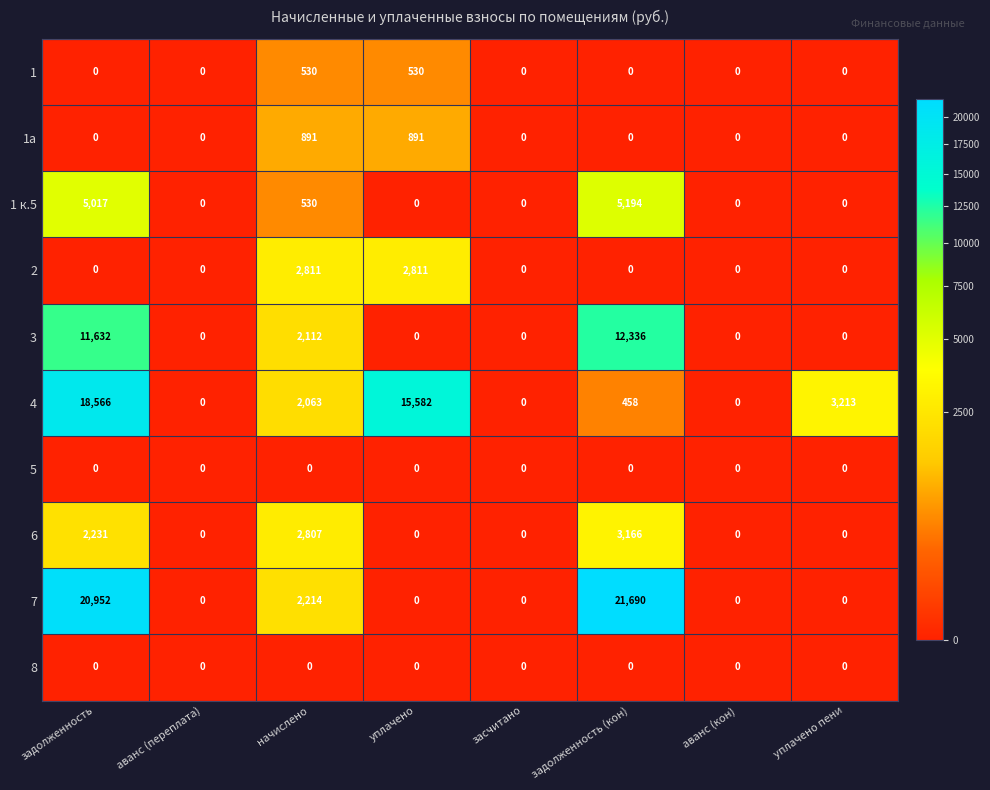

The value of 5 at аванс (кон) is 0. True or false?

True